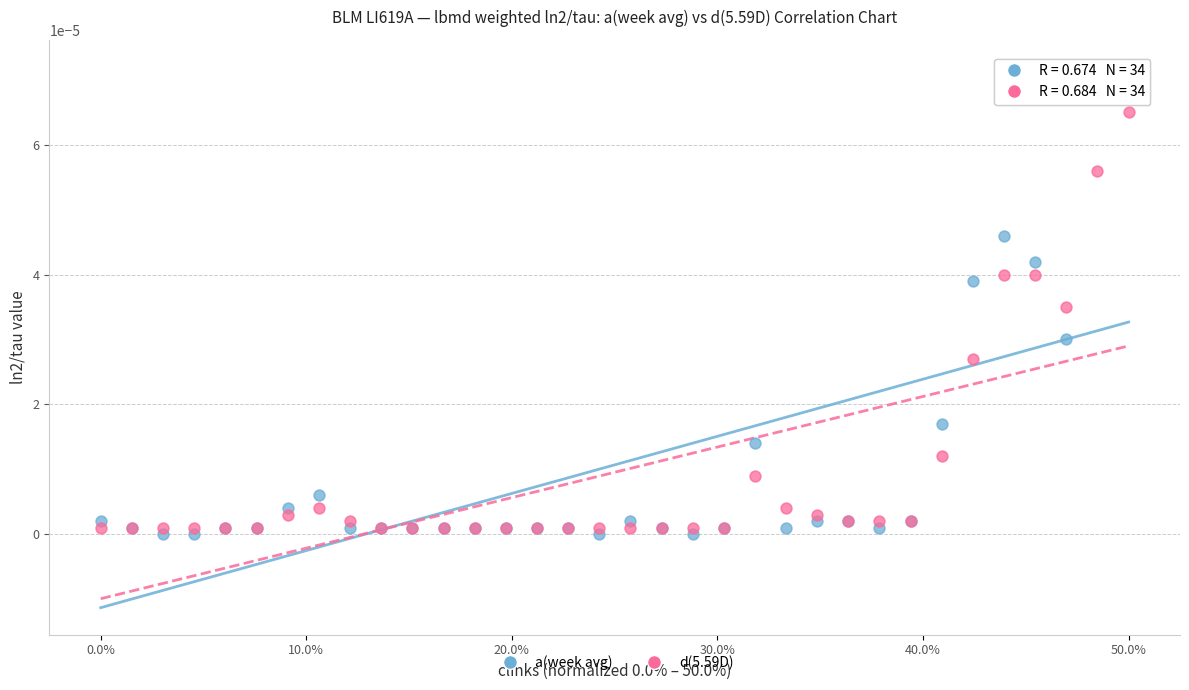

Which series has the largest Y range (max minus min)?

a(week avg)